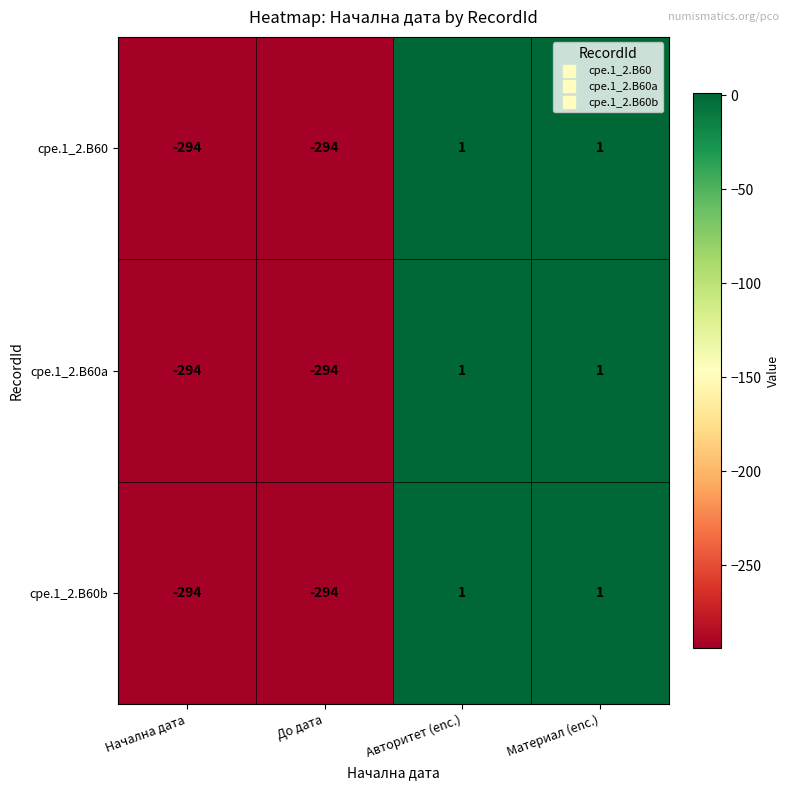

Read the cpe.1_2.B60a value at До дата, to the nearest 50.

-300